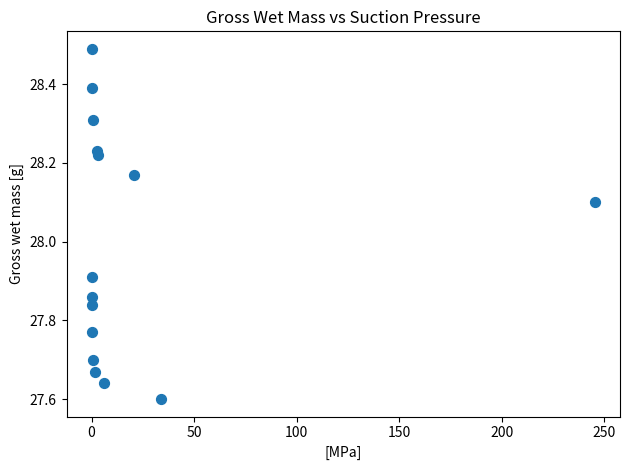

What is the range of X values (max minus min)?

245.4